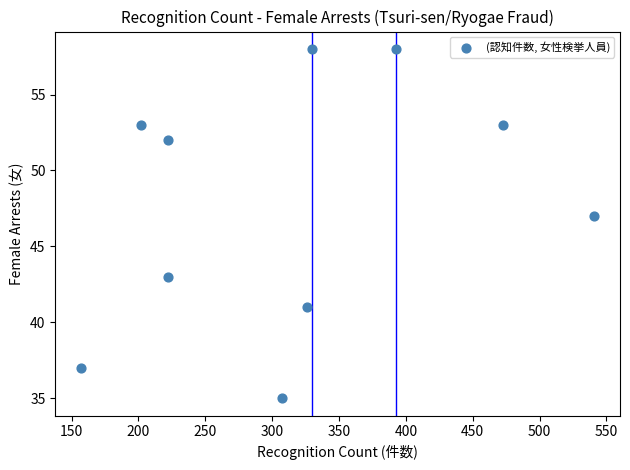

What is the average X value?

317